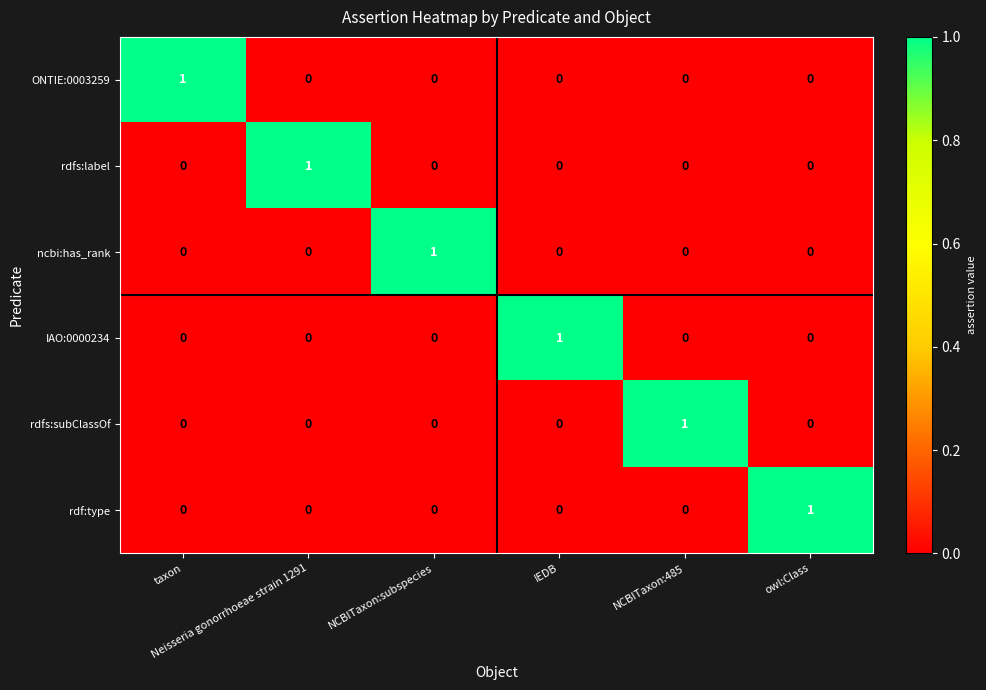

How many rdfs:subClassOf values are between 0 and 1?

6